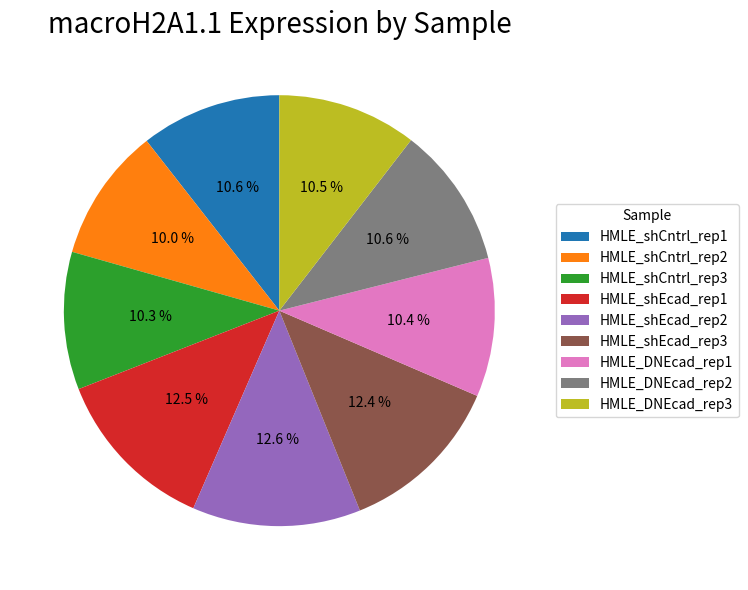

Approximately how many times larger is the value at HMLE_DNEcad_rep2 compared to HMLE_DNEcad_rep1?

1.0